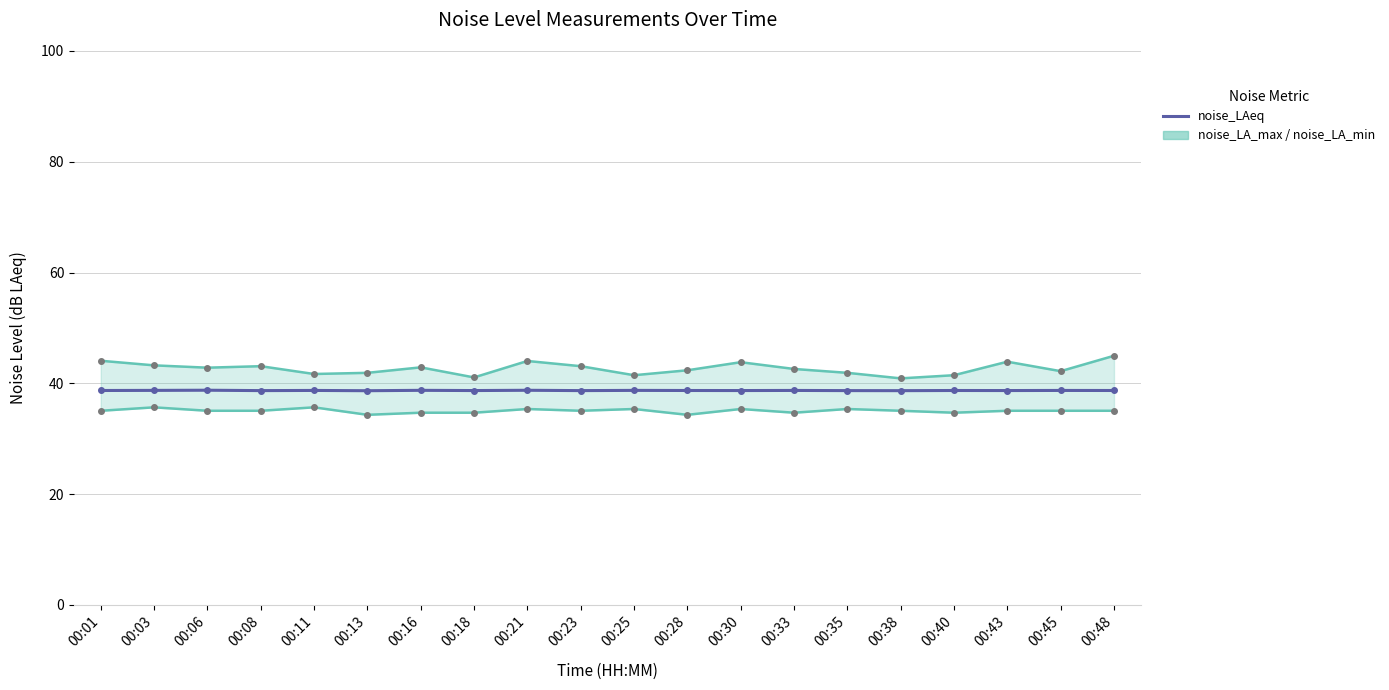

Between 00:03 and 00:21, which is larger?

00:21